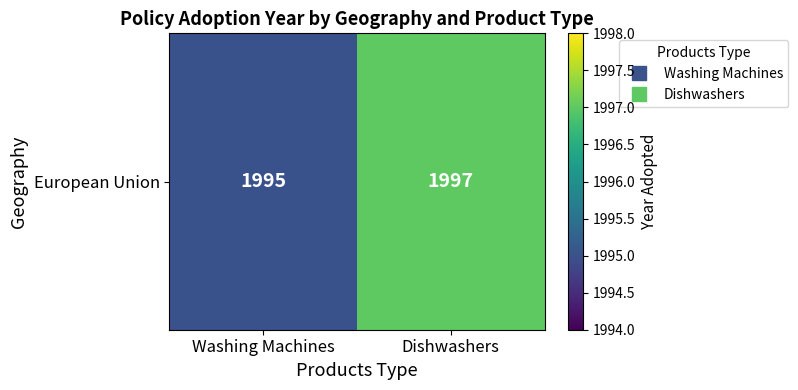

Reading left to right, transcribe all the data shown in this chart.

Washing Machines=1995	Dishwashers=1997